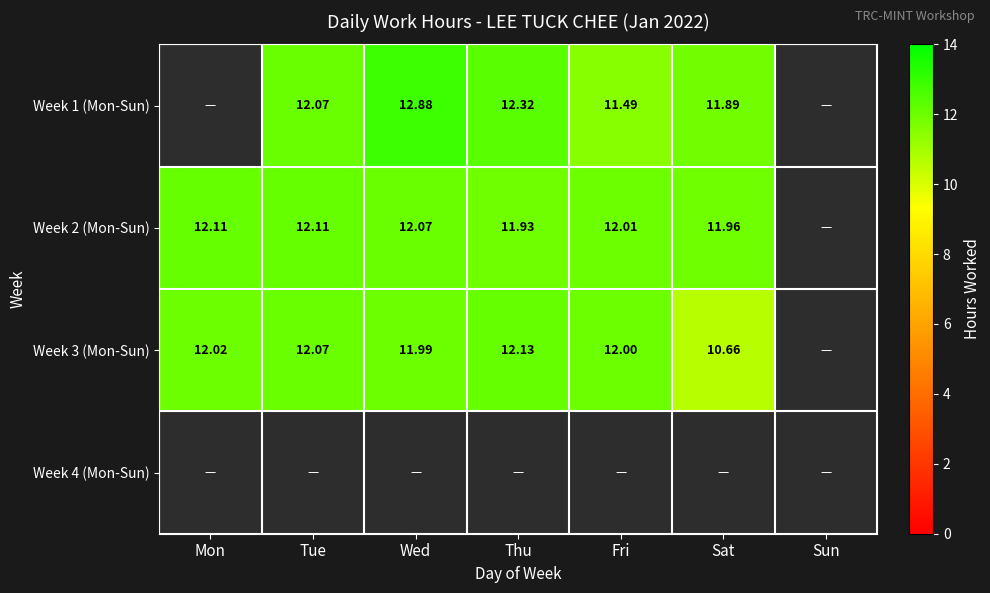

Which series has the largest range (max minus min)?

Week 3 (Mon-Sun)